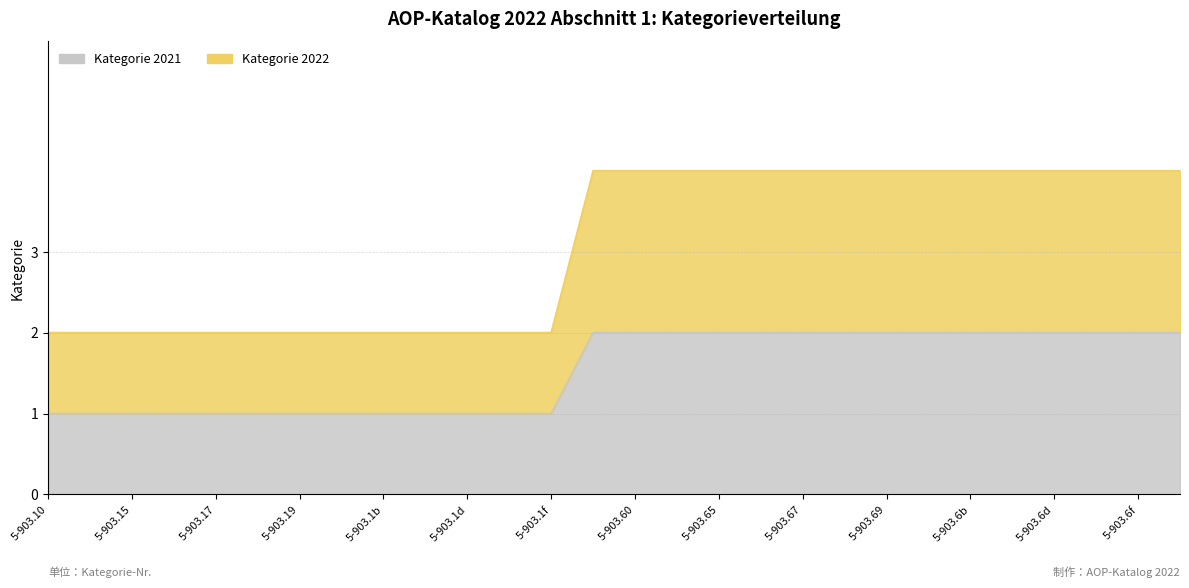

Reading right to left, what are all the values shown in this chart?

Kategorie 2021: 2	2	2	2	2	2	2	2	2	2	2	2	2	2	2	1	1	1	1	1	1	1	1	1	1	1	1	1
Kategorie 2022: 4	4	4	4	4	4	4	4	4	4	4	4	4	4	4	2	2	2	2	2	2	2	2	2	2	2	2	2